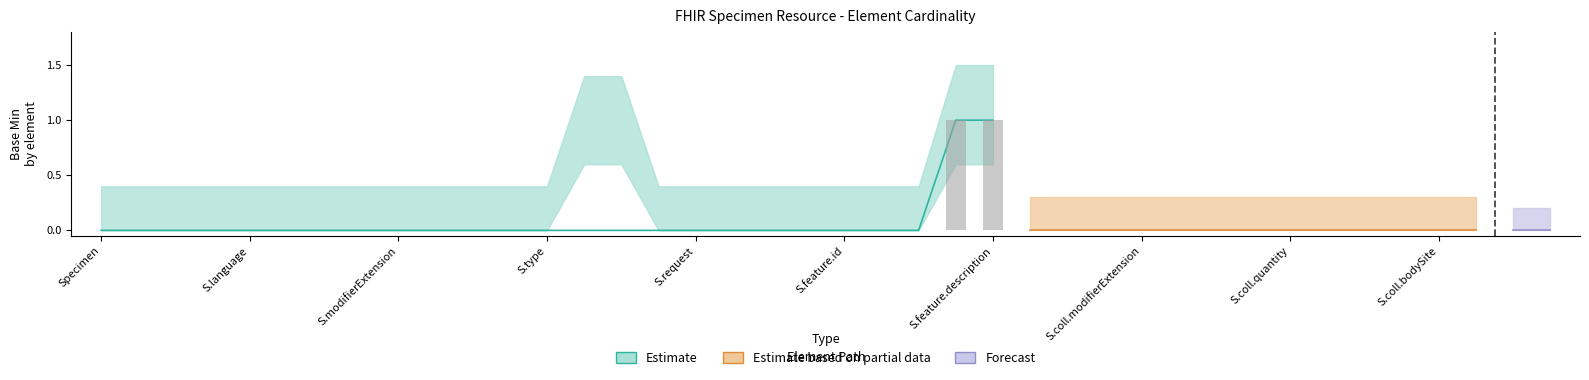

Which series has the largest total across all categories?

Estimate